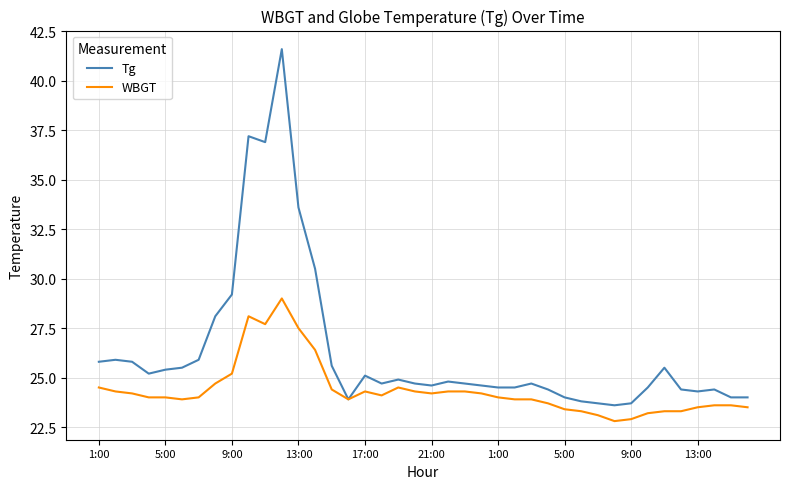

How many lines are shown in the chart?

2